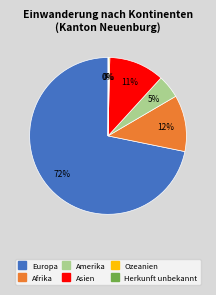

Do Amerika and Afrika together represent more than half of the pie?

No